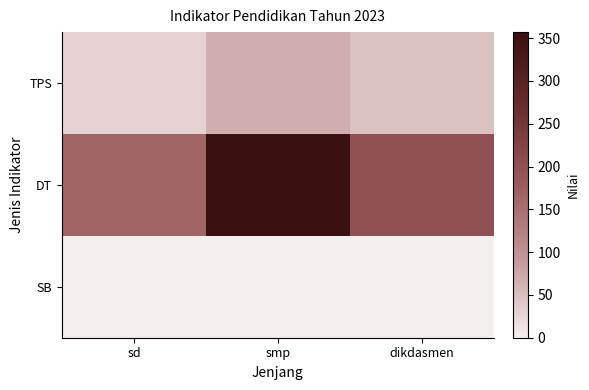

What is the maximum value shown in the chart?

357